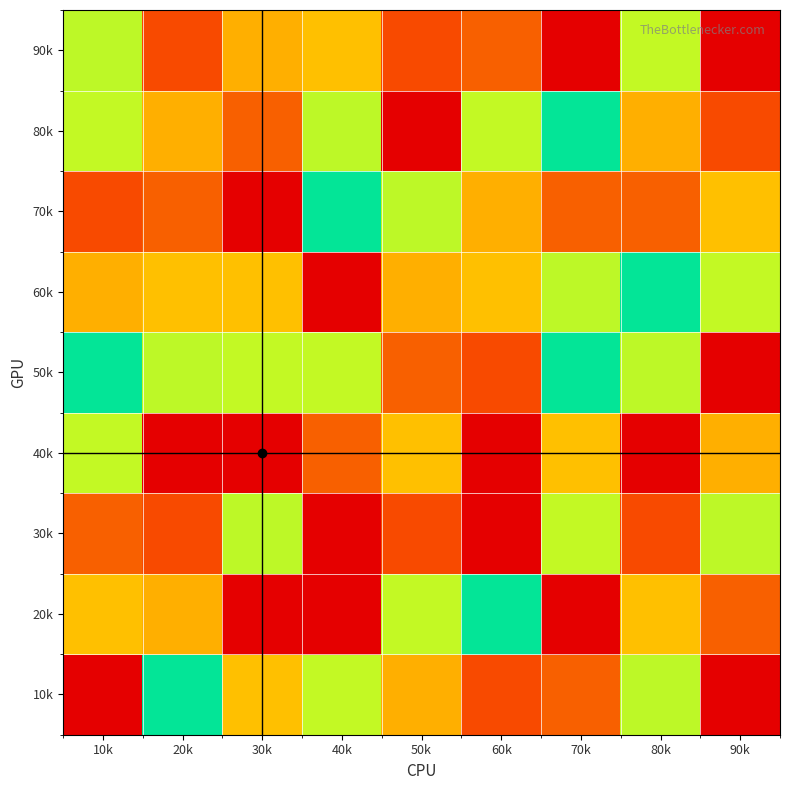

Between 40k and 20k, which is larger?

40k